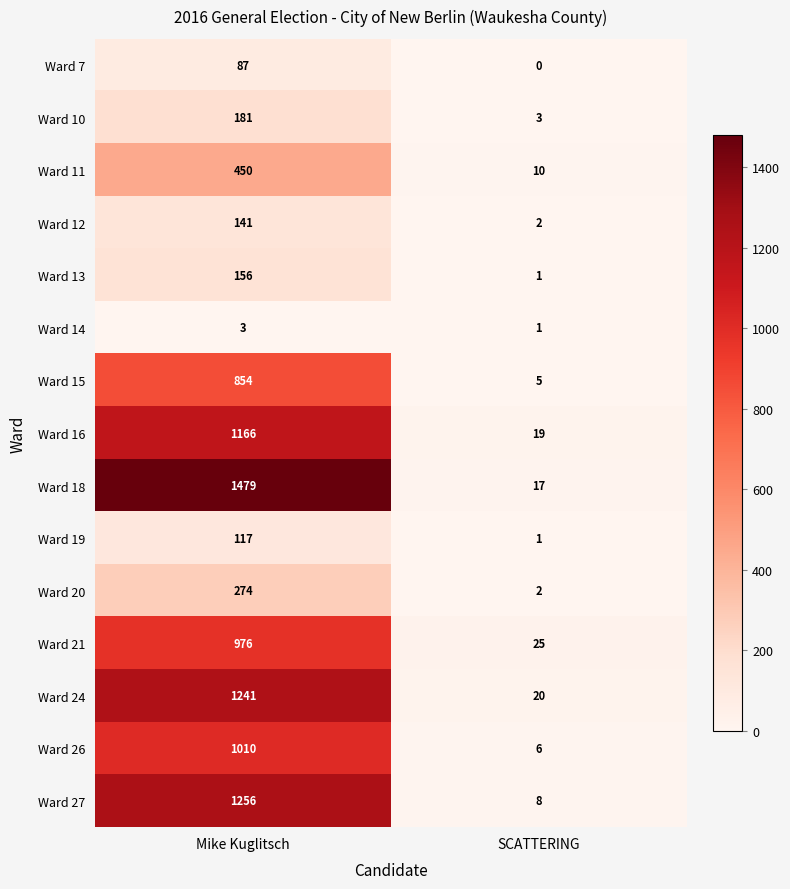

What is the approximate value of Ward 7 at Mike Kuglitsch?

87